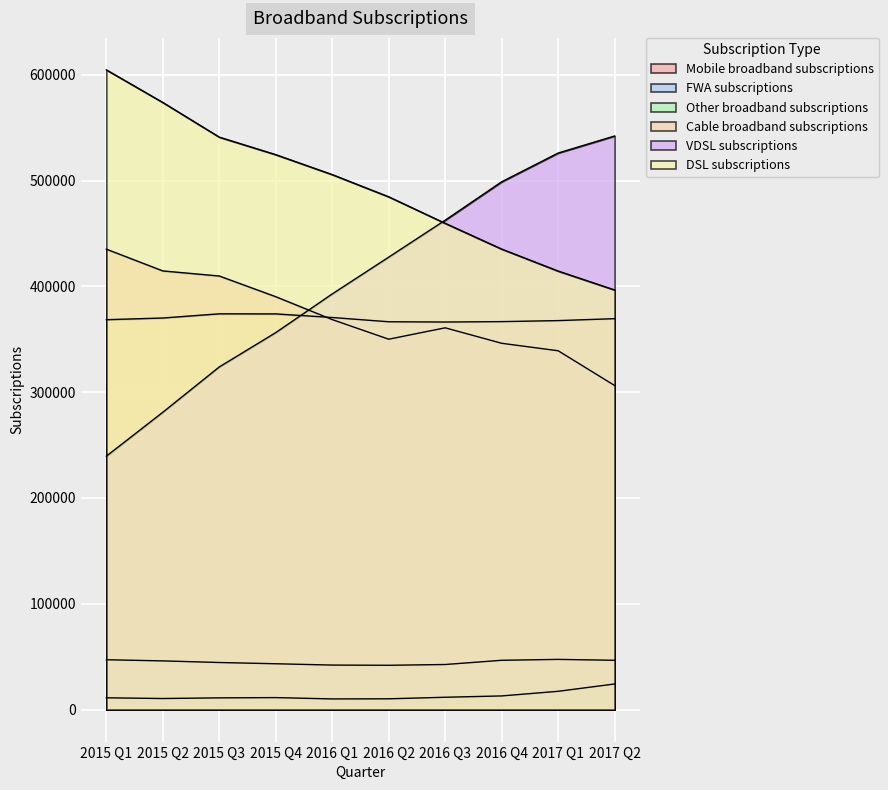

True or false: VDSL subscriptions has more than 2 interior local peaks.

False